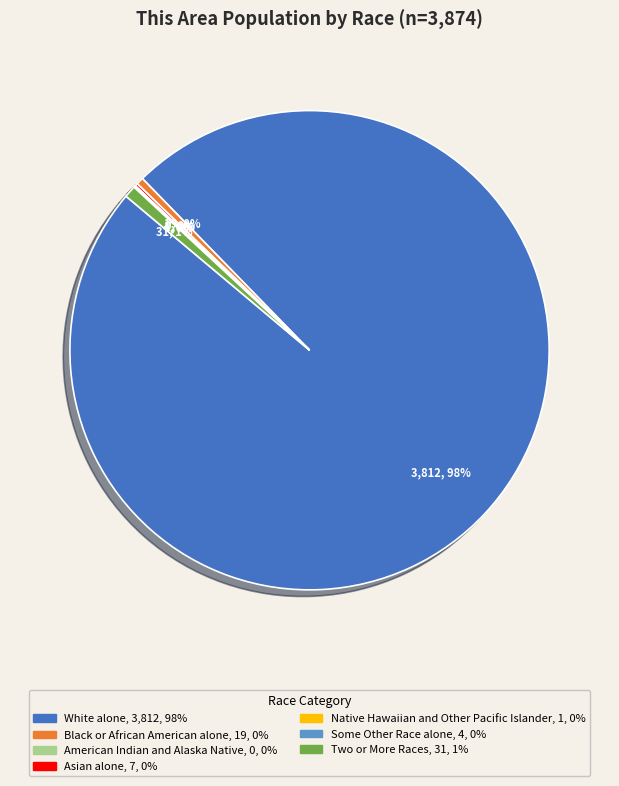

Is White alone the majority of the pie?

Yes